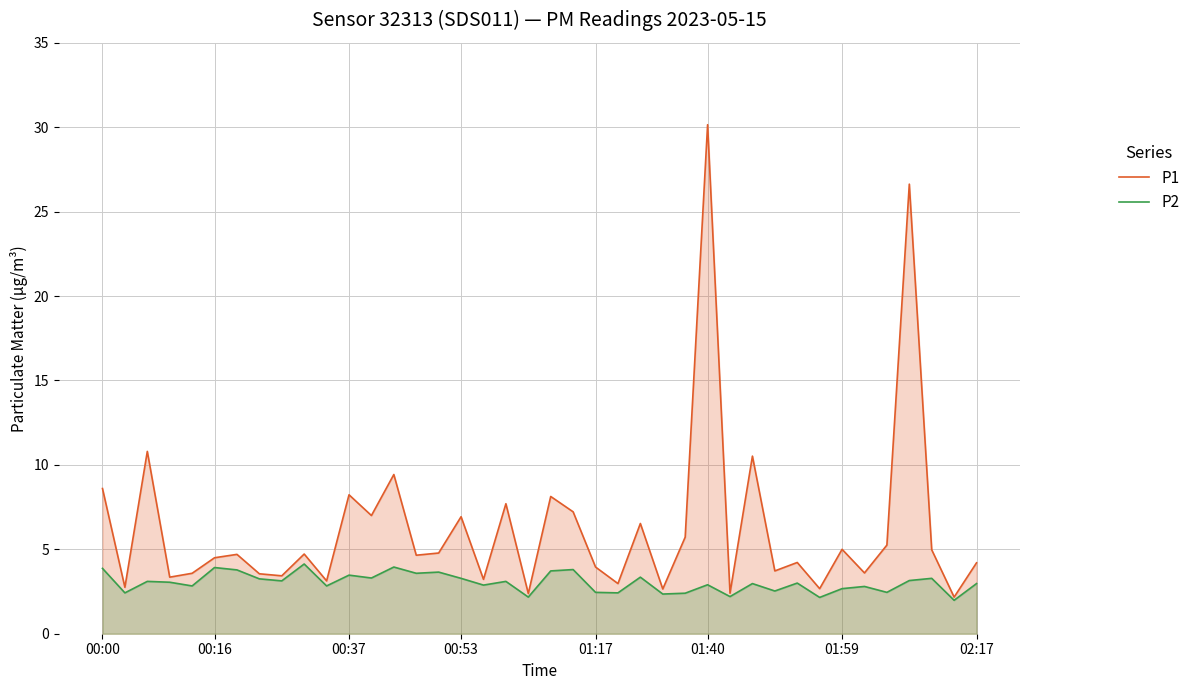

In P1, how many points are lower than both neighbors (excluding endpoints)?

15